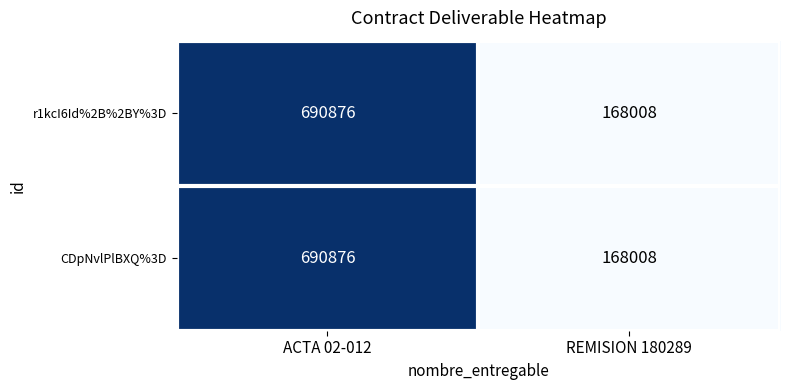

Rank the categories by r1kcI6Id%2B%2BY%3D value from lowest to highest.

REMISION 180289, ACTA 02-012